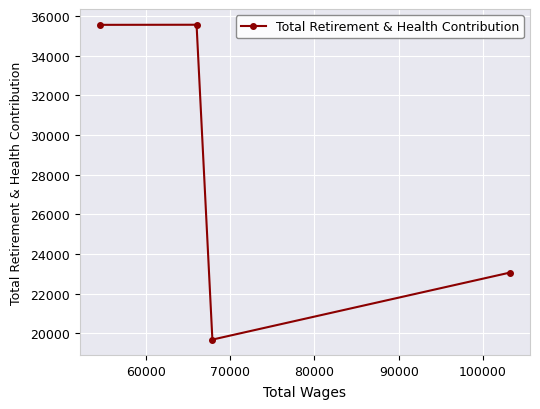

What is the minimum value shown in the chart?

19674